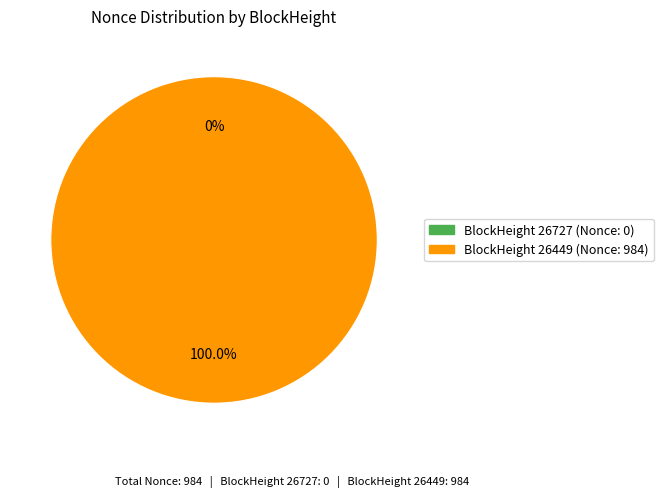

To the nearest percent, what is the average slice percentage?

50%